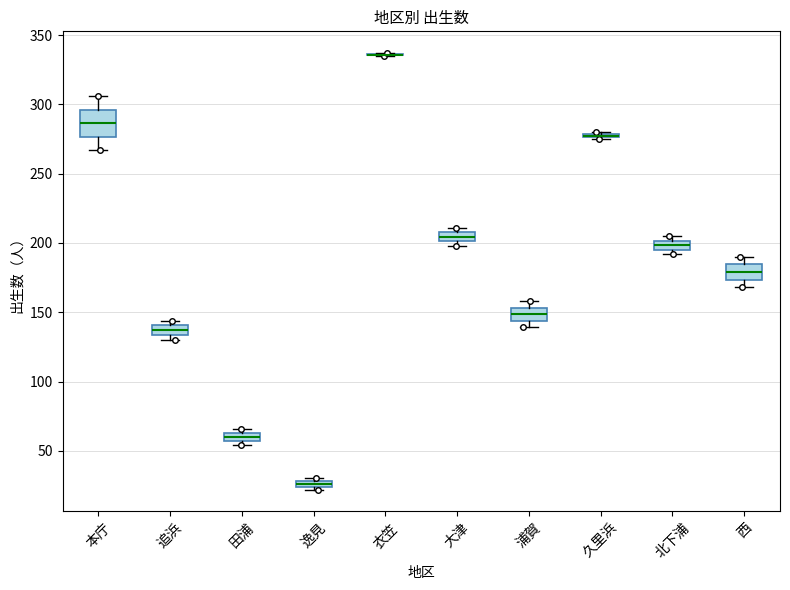

Where is the lower edge of the box for 久里浜 on the y-axis? The values are not printed on the chart, so give them approximately, as read against the axis.

275